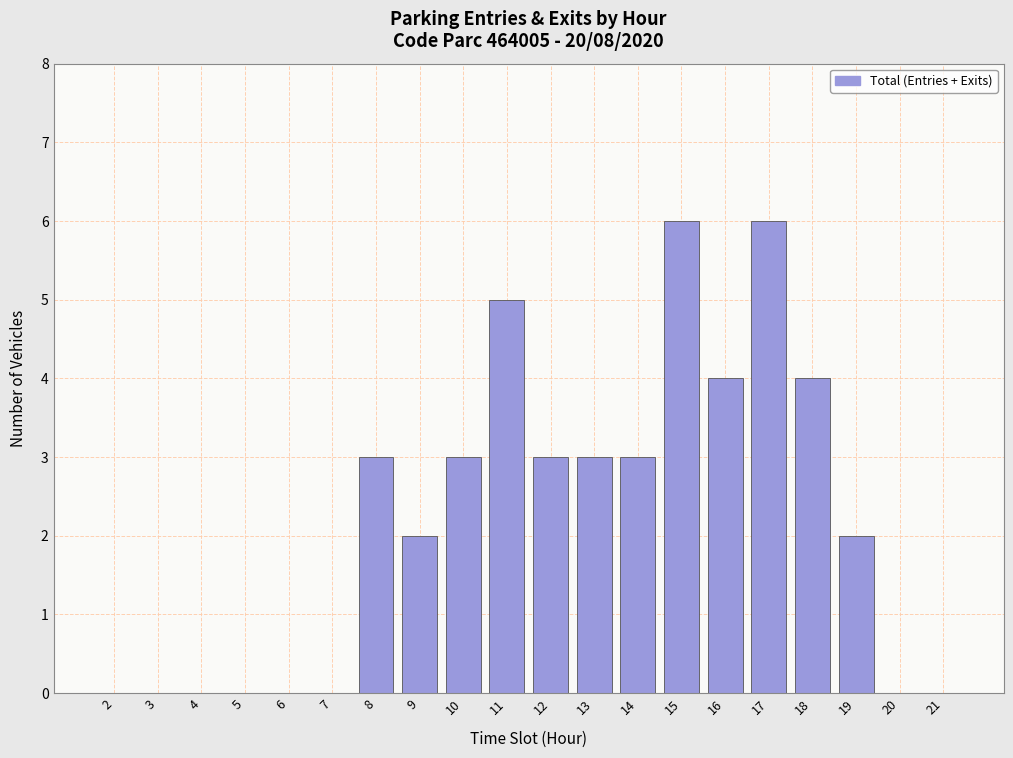

Reading left to right, what are all the values shown in this chart?

2=0	3=0	4=0	5=0	6=0	7=0	8=3	9=2	10=3	11=5	12=3	13=3	14=3	15=6	16=4	17=6	18=4	19=2	20=0	21=0